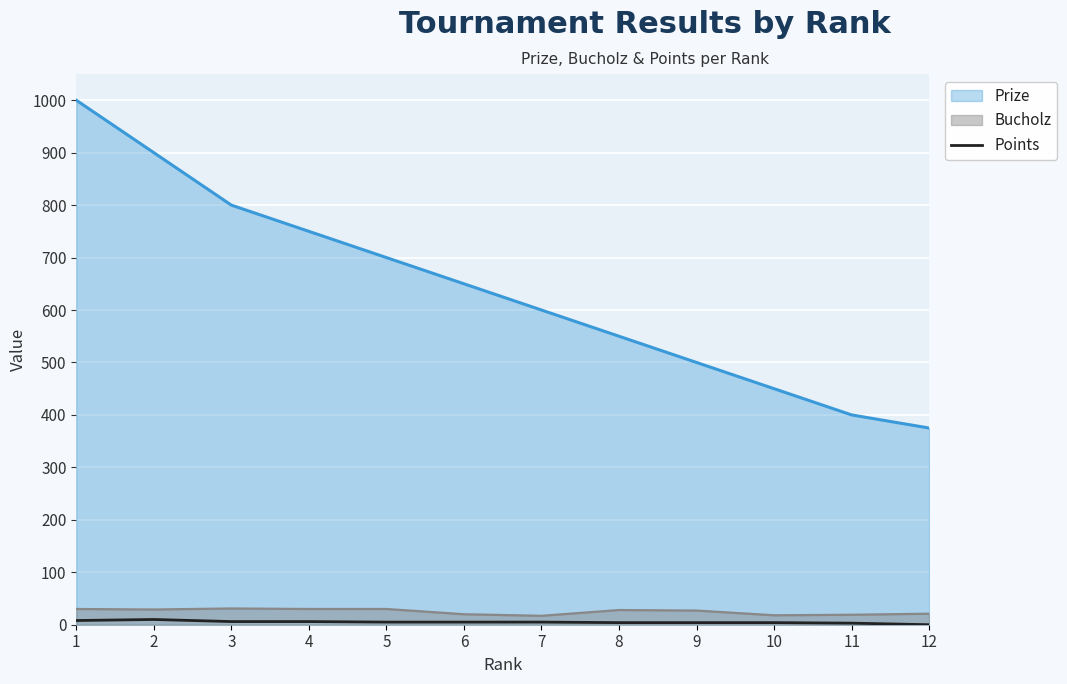

What is the difference between the maximum and minimum values in the Prize series?

625